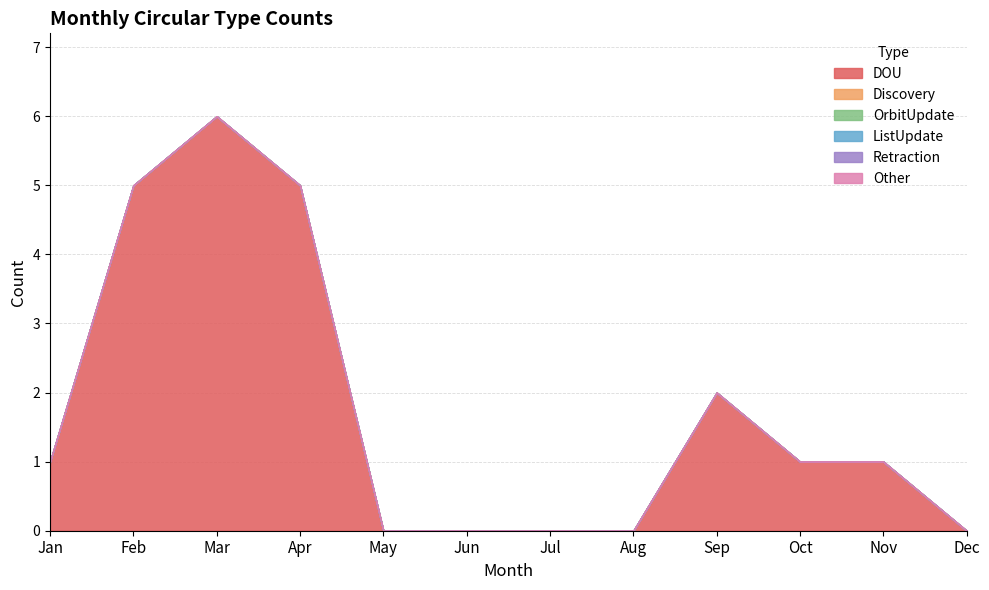

Reading left to right, what are all the values shown in this chart?

DOU: 1	5	6	5	0	0	0	0	2	1	1	0
Discovery: 0	0	0	0	0	0	0	0	0	0	0	0
OrbitUpdate: 0	0	0	0	0	0	0	0	0	0	0	0
ListUpdate: 0	0	0	0	0	0	0	0	0	0	0	0
Retraction: 0	0	0	0	0	0	0	0	0	0	0	0
Other: 0	0	0	0	0	0	0	0	0	0	0	0